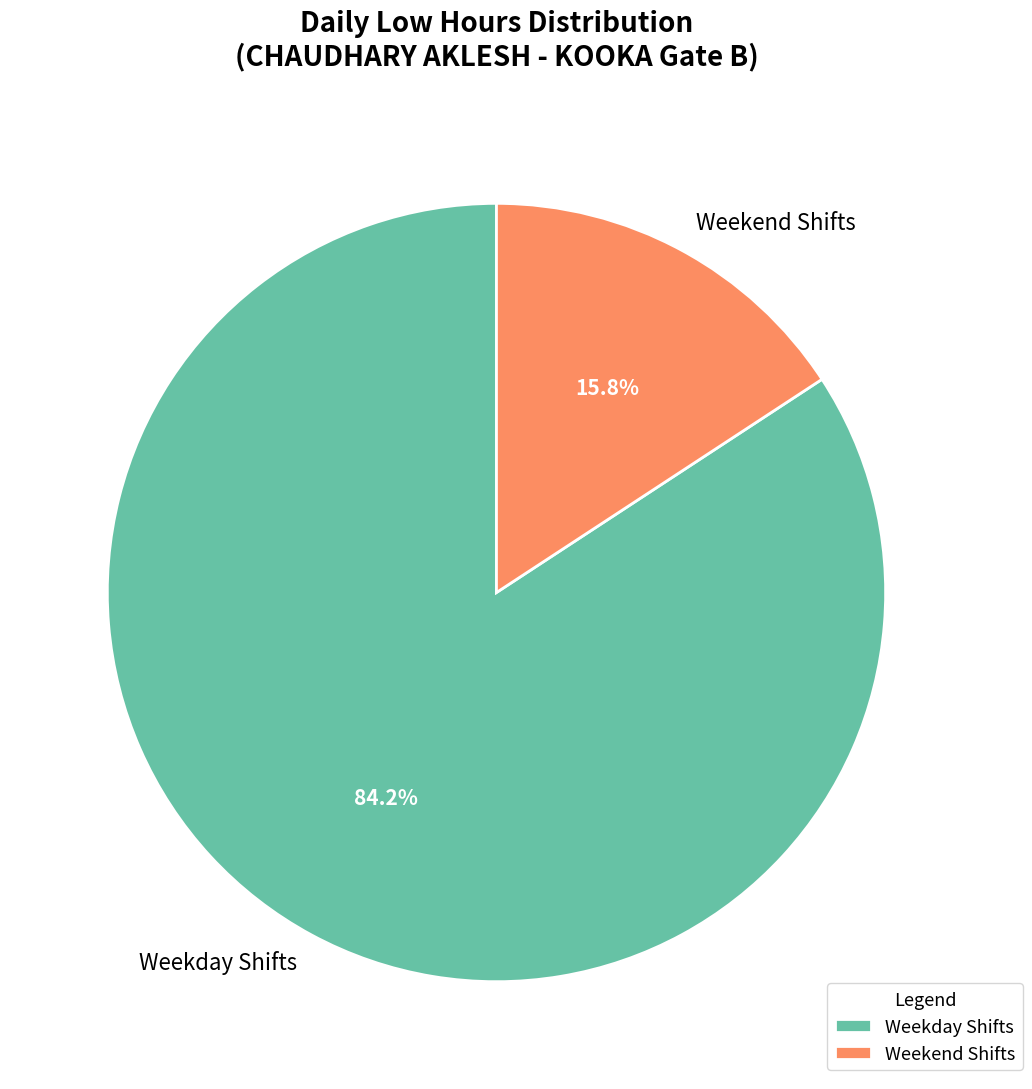

How many segments does this pie chart have?

2